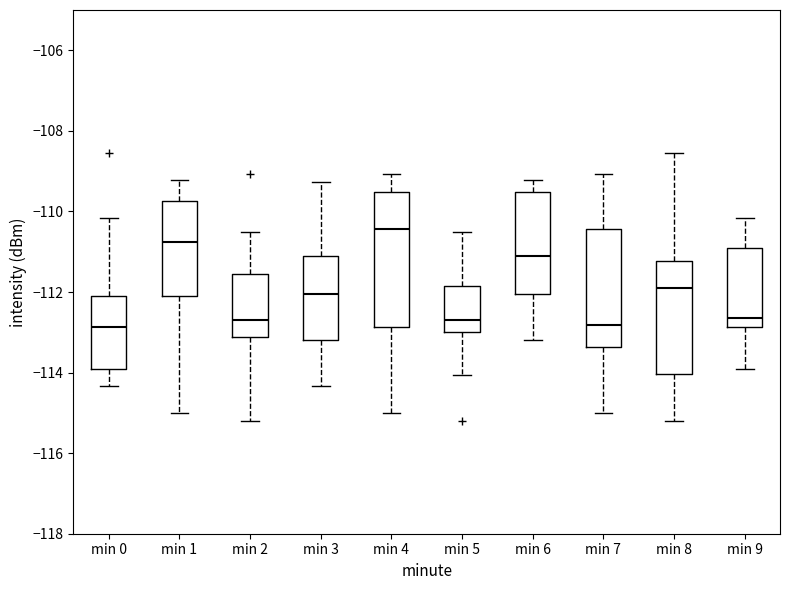

Reading left to right, read every box against the y-axis: the position of its median line, the range the box covers, and the ends of its whiskers. The values are not printed on the chart, so give them approximately, as read against the axis.

min 0: median -112.8, box -114.0 to -112.0, whiskers -114.4 to -110.2
min 1: median -110.8, box -112.2 to -109.8, whiskers -115.0 to -109.2
min 2: median -112.6, box -113.2 to -111.6, whiskers -115.2 to -110.6
min 3: median -112.0, box -113.2 to -111.2, whiskers -114.4 to -109.2
min 4: median -110.4, box -112.8 to -109.6, whiskers -115.0 to -109.0
min 5: median -112.6, box -113.0 to -111.8, whiskers -114.0 to -110.6
min 6: median -111.2, box -112.0 to -109.6, whiskers -113.2 to -109.2
min 7: median -112.8, box -113.4 to -110.4, whiskers -115.0 to -109.0
min 8: median -111.8, box -114.0 to -111.2, whiskers -115.2 to -108.6
min 9: median -112.6, box -112.8 to -110.8, whiskers -114.0 to -110.2